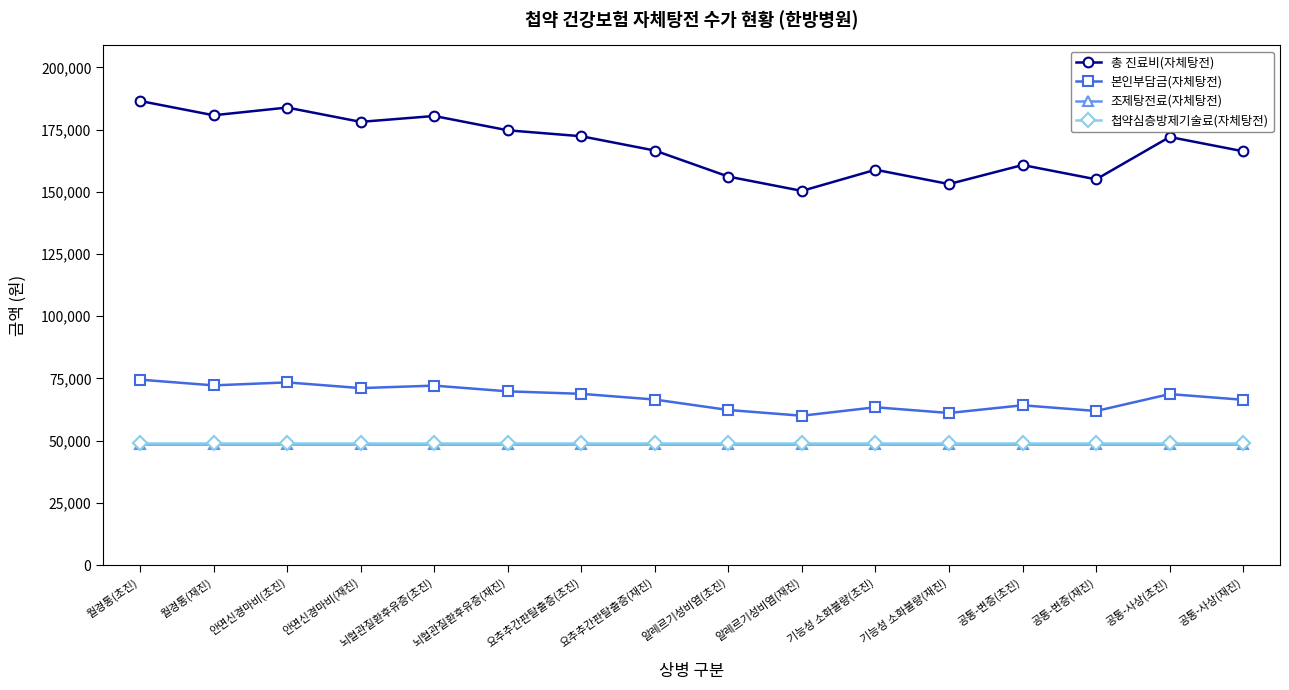

What is the highest value of the 본인부담금(자체탕전) series?

74500